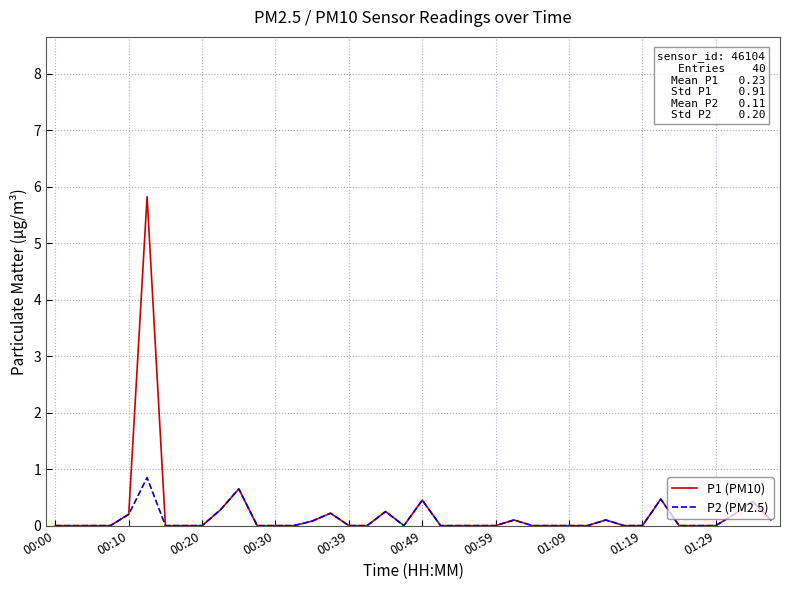

Which series has the largest range (max minus min)?

P1 (PM10)